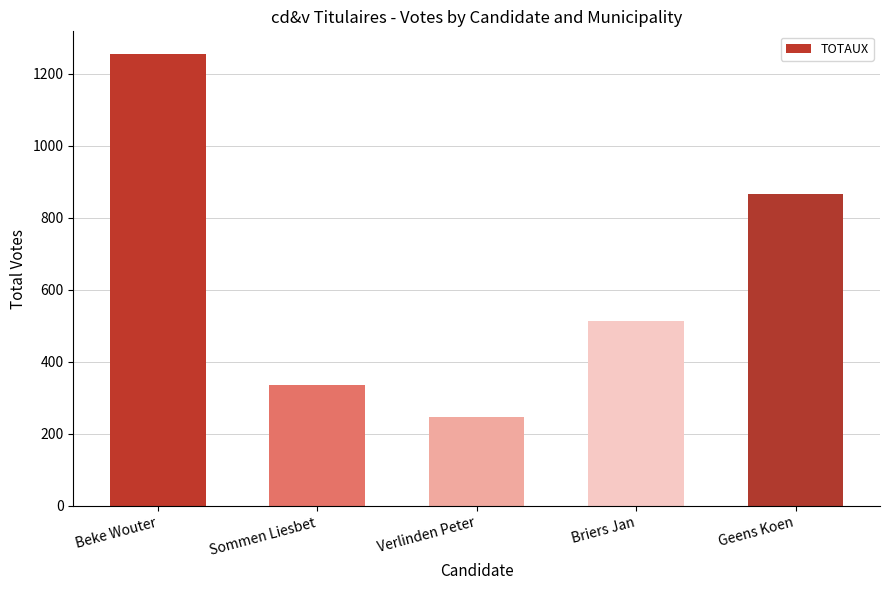

Reading left to right, extract all data points from this chart.

Beke Wouter=1255	Sommen Liesbet=336	Verlinden Peter=247	Briers Jan=514	Geens Koen=867